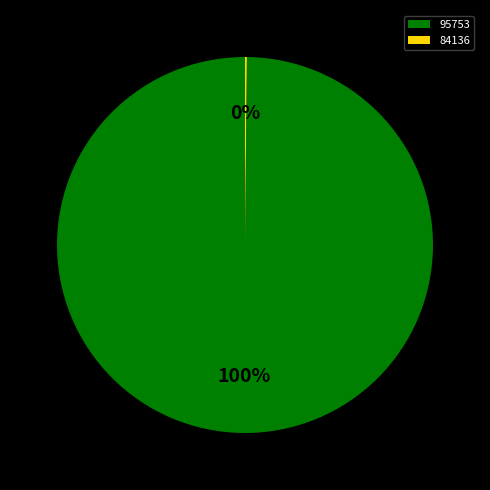

Which category has the biggest portion of the pie?

95753